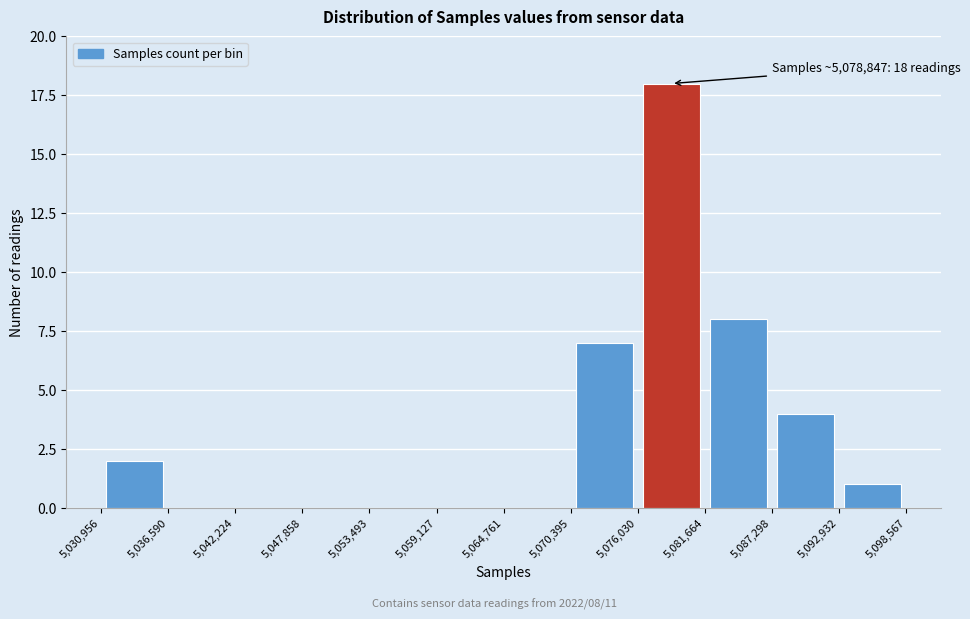

Over which range of the x-axis is the bar tallest?

5,076,030 to 5,081,664